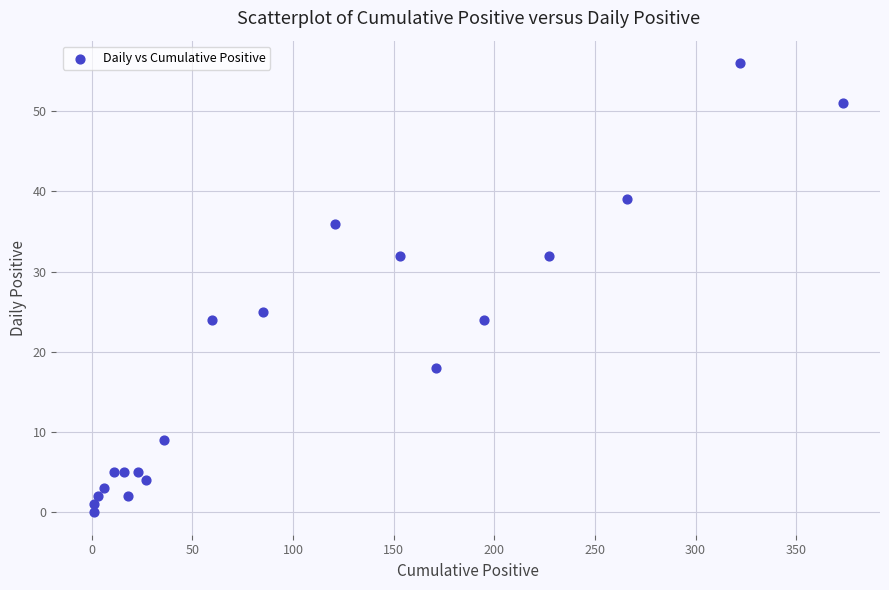

What Y value in the scatter plot is closest to 28?

25